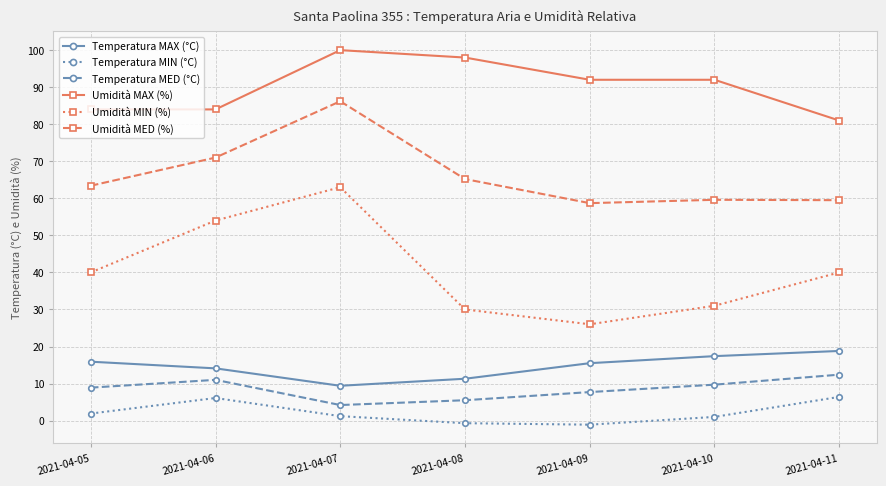

True or false: Umidità MED (%) has a value of 22.4 at 2021-04-08.

False